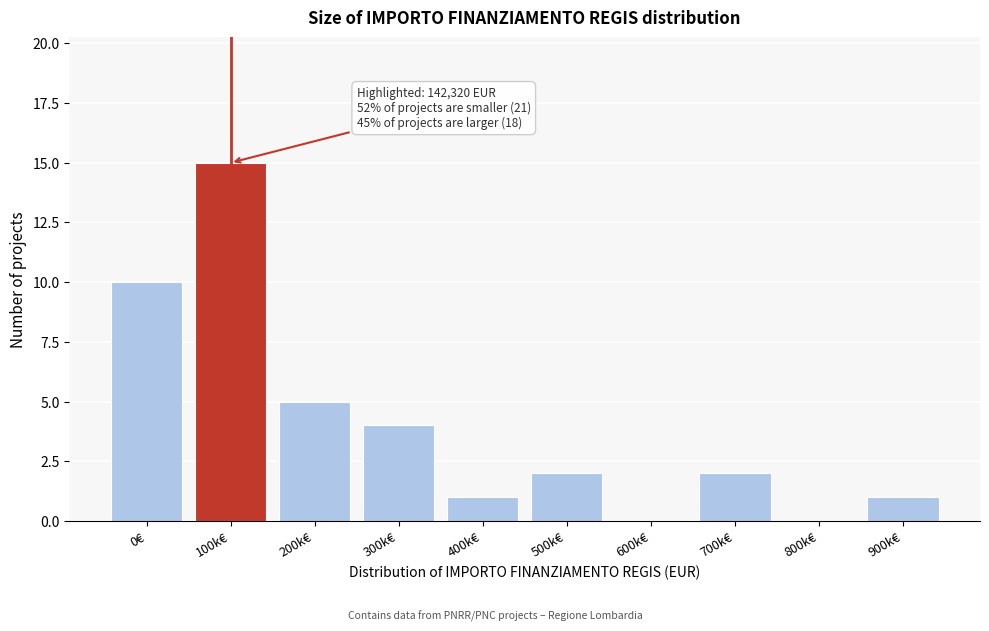

Reading left to right, extract all data points from this chart.

0€=10	100k€=15	200k€=5	300k€=4	400k€=1	500k€=2	600k€=0	700k€=2	800k€=0	900k€=1